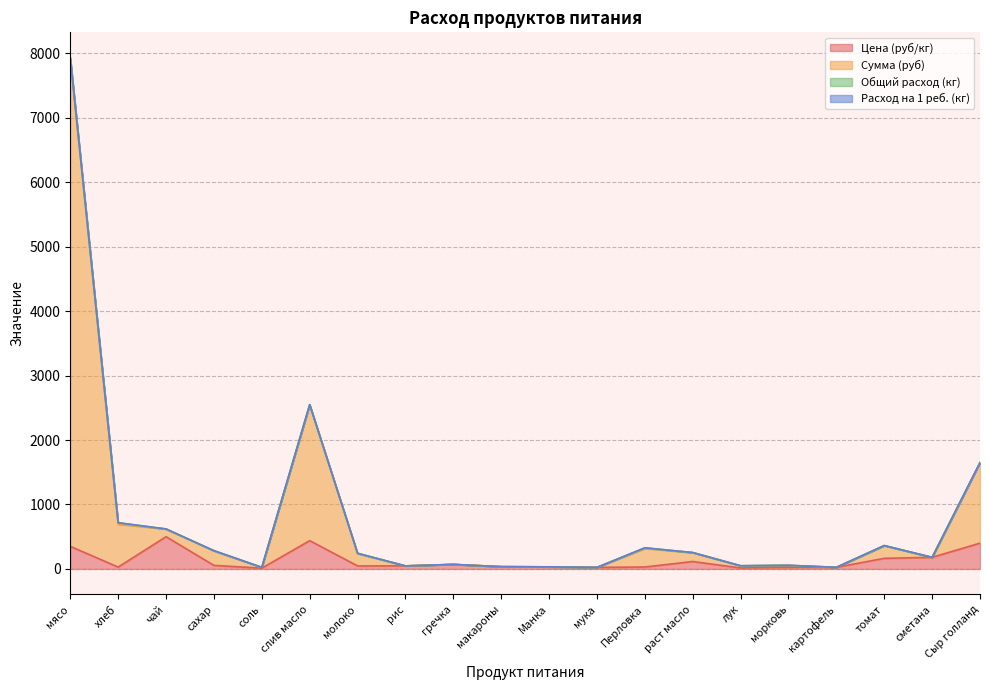

What is the label of the 10th point from the left?

макароны